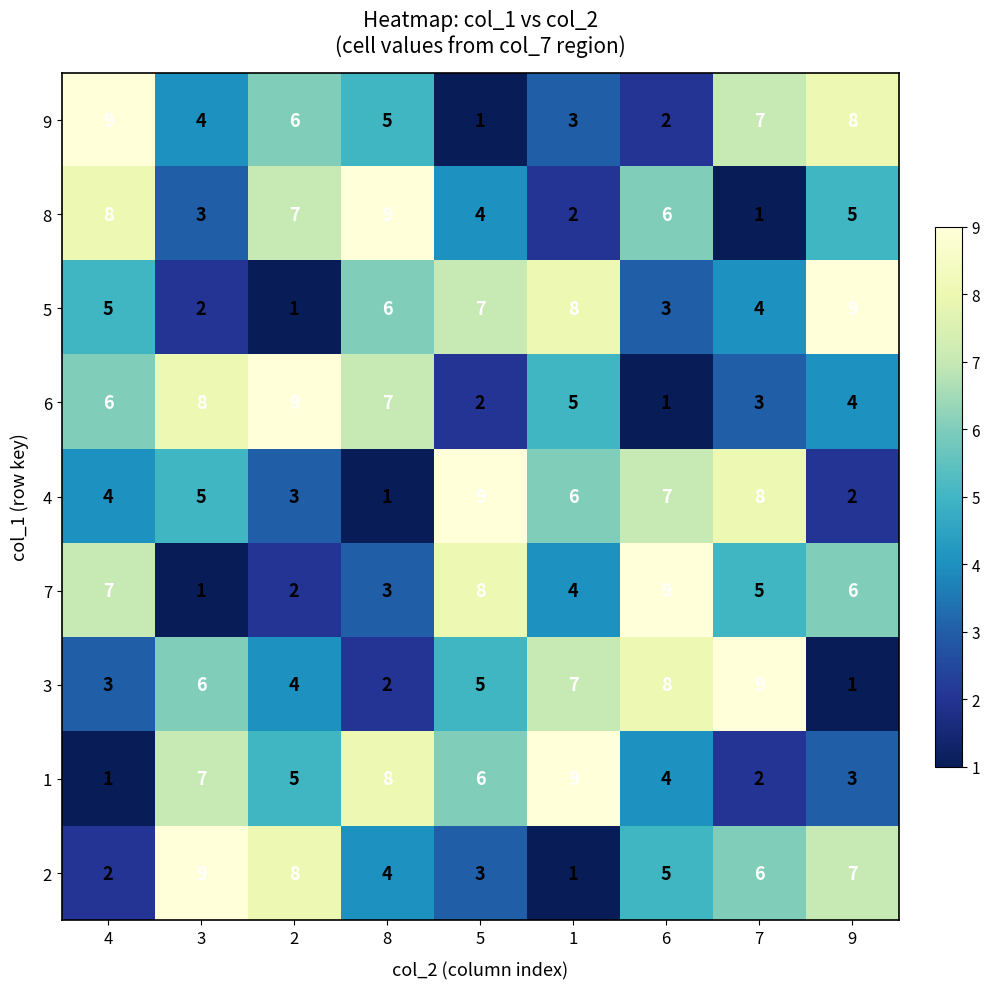

What is the difference between the maximum and minimum values in the 8 series?

8